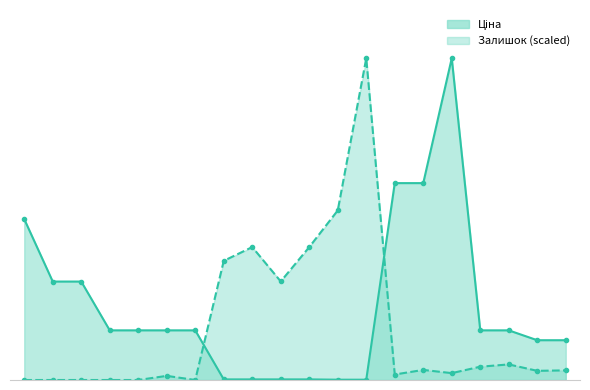

Does the chart display data point markers on the line(s)?

Yes